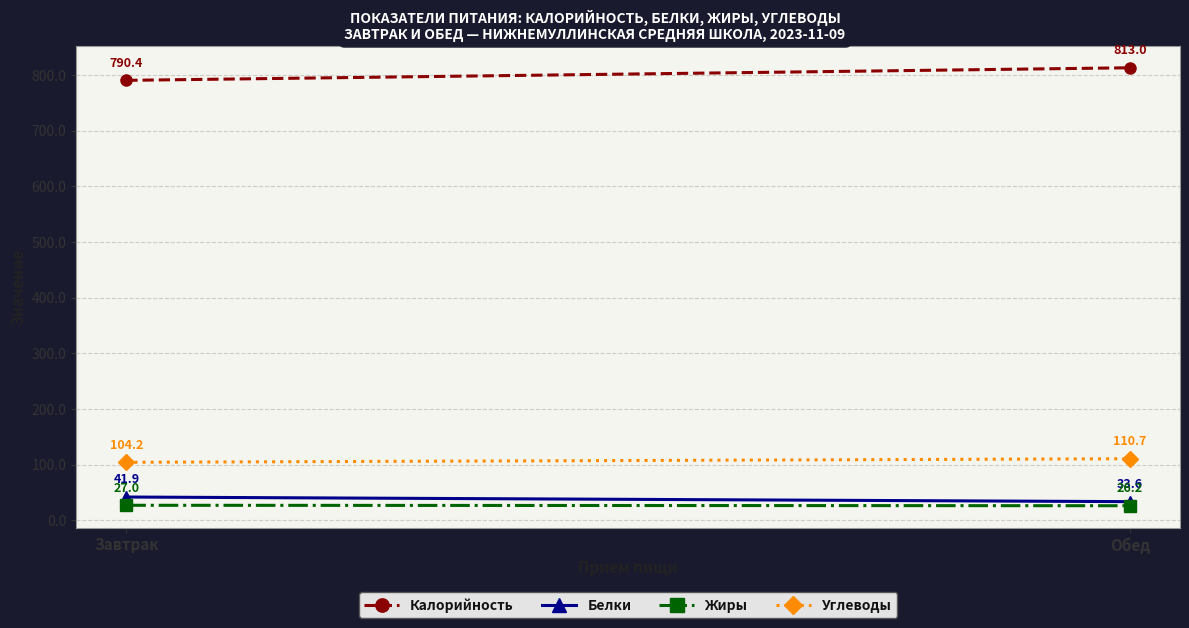

Reading left to right, transcribe all the data shown in this chart.

Калорийность: Завтрак=790.4	Обед=813.0
Белки: Завтрак=41.9	Обед=33.6
Жиры: Завтрак=27.0	Обед=26.2
Углеводы: Завтрак=104.2	Обед=110.7